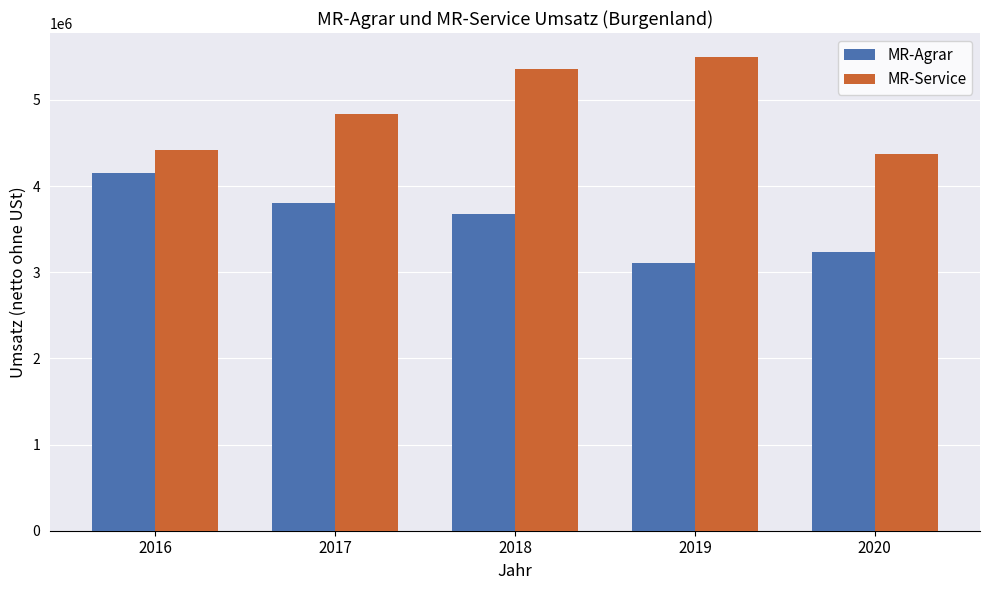

Rank the series at 2017 from lowest to highest value.

MR-Agrar, MR-Service